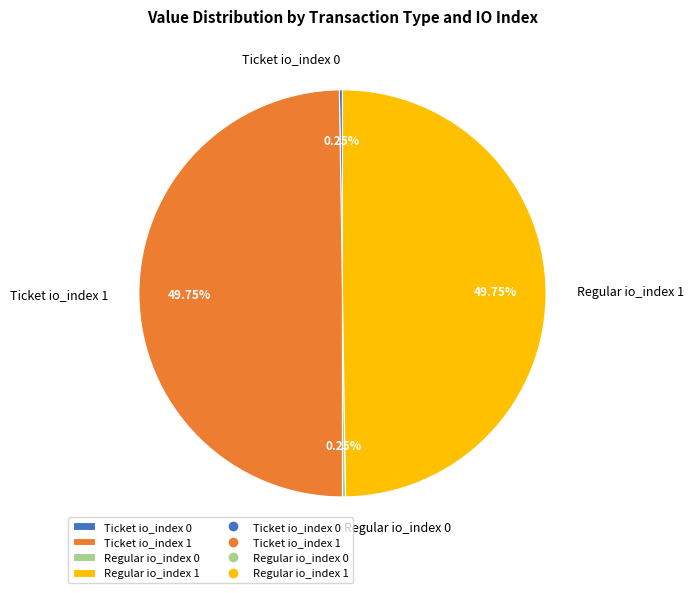

What percentage is the Regular io_index 1 slice, to the nearest percent?

50%